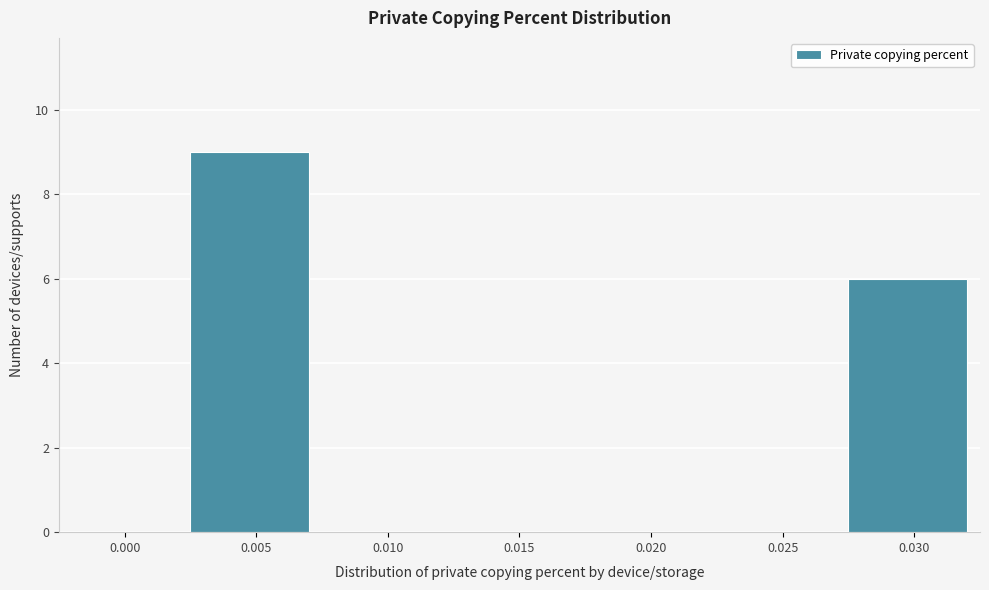

Reading left to right, extract all data points from this chart.

0.000=0	0.005=9	0.010=0	0.015=0	0.020=0	0.025=0	0.030=6